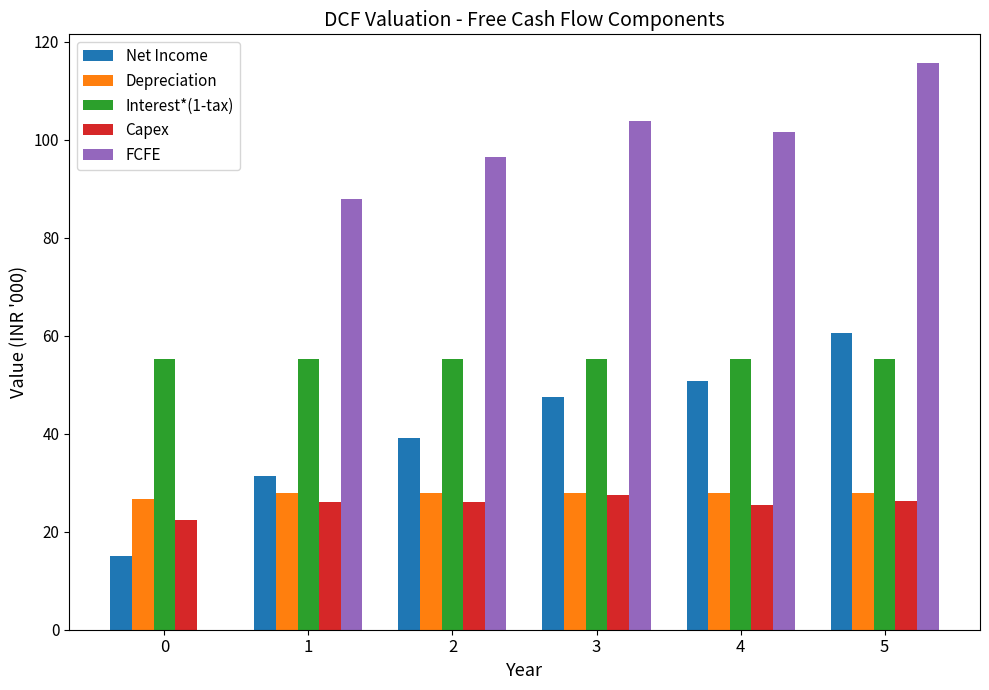

At which category is the sum across all series the highest?

5